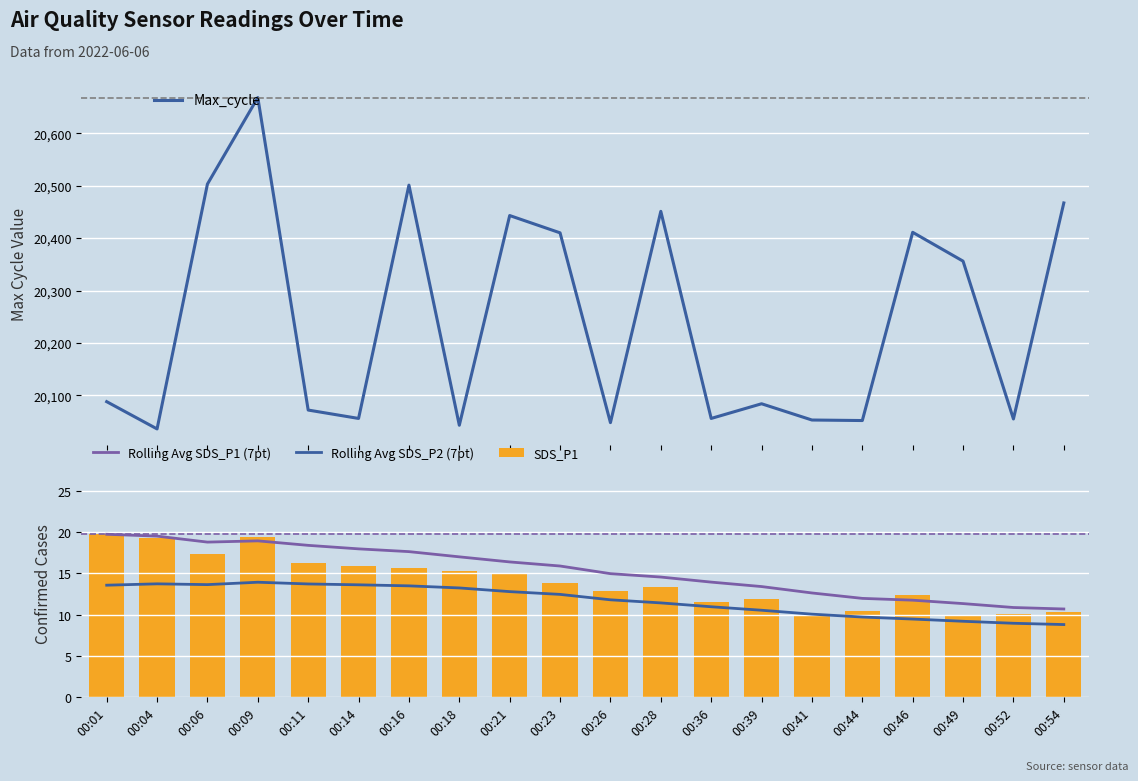

Is it true that Max_cycle equals 20443.0 at 00:21?

True